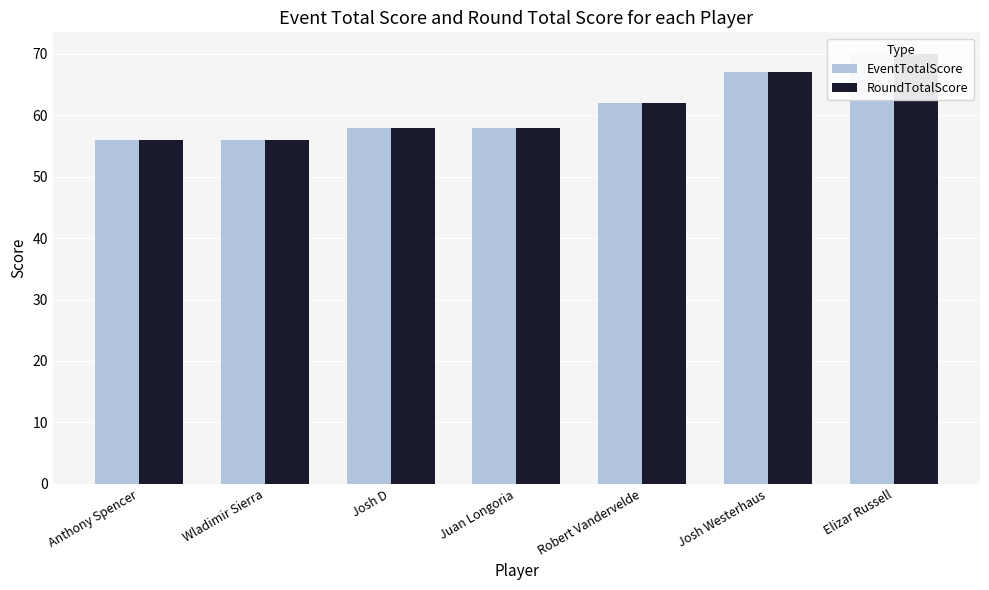

Which label corresponds to the largest value in the chart?

Elizar Russell